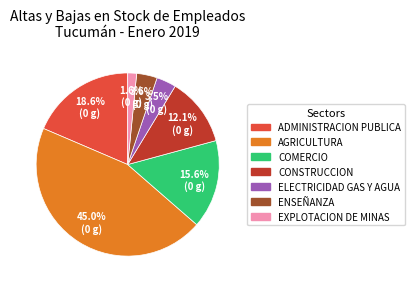

Which category has the biggest portion of the pie?

AGRICULTURA